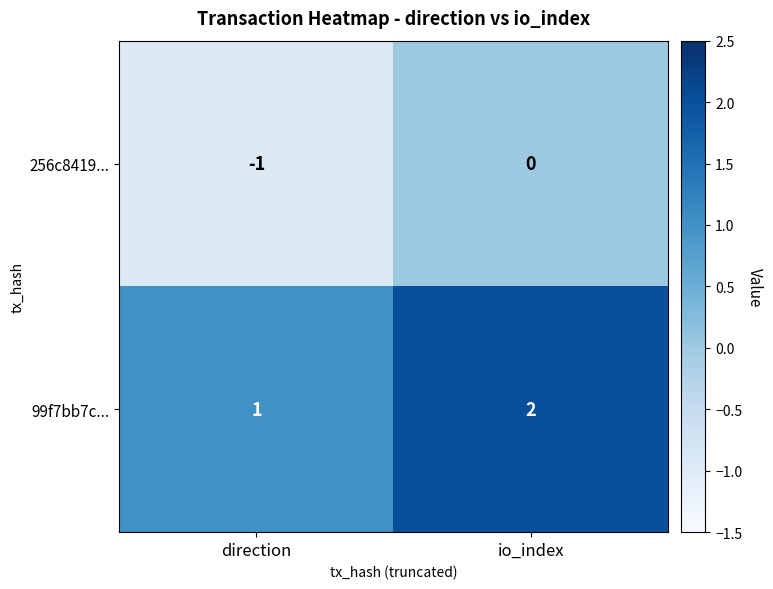

Count the number of data series in this chart.

2